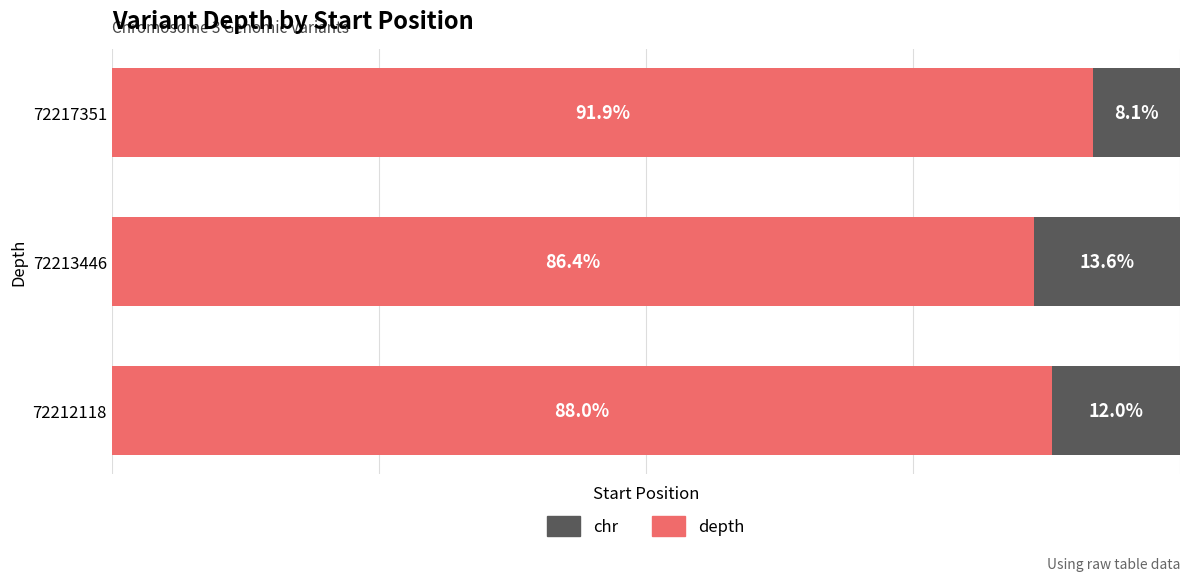

What are all the series names shown in the legend?

chr, depth